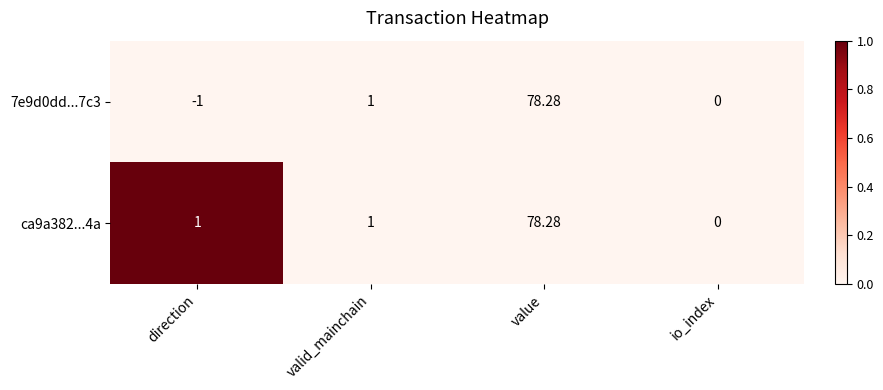

At which category does the chart reach its peak across all series?

value